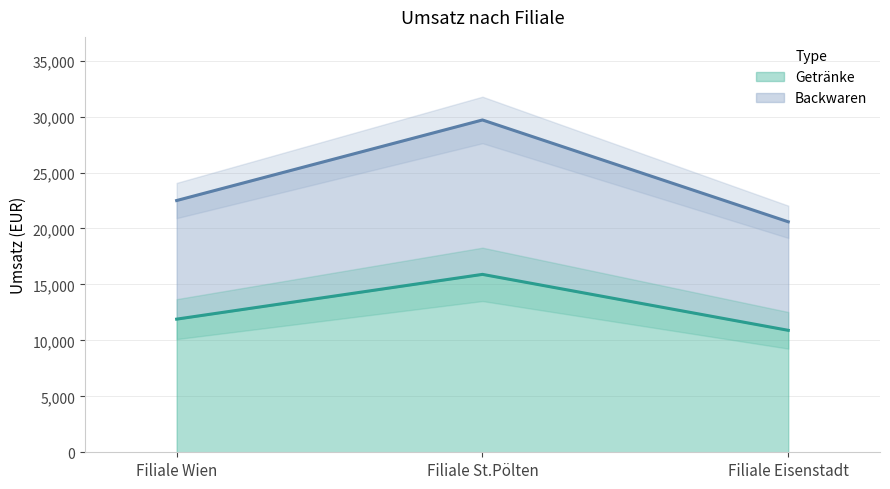

What is the spread (max minus min) of values at Filiale Wien?

10600